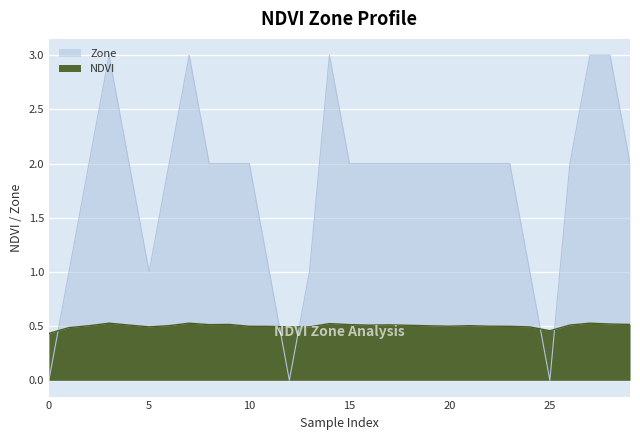

Where is the first local minimum for Zone?

5